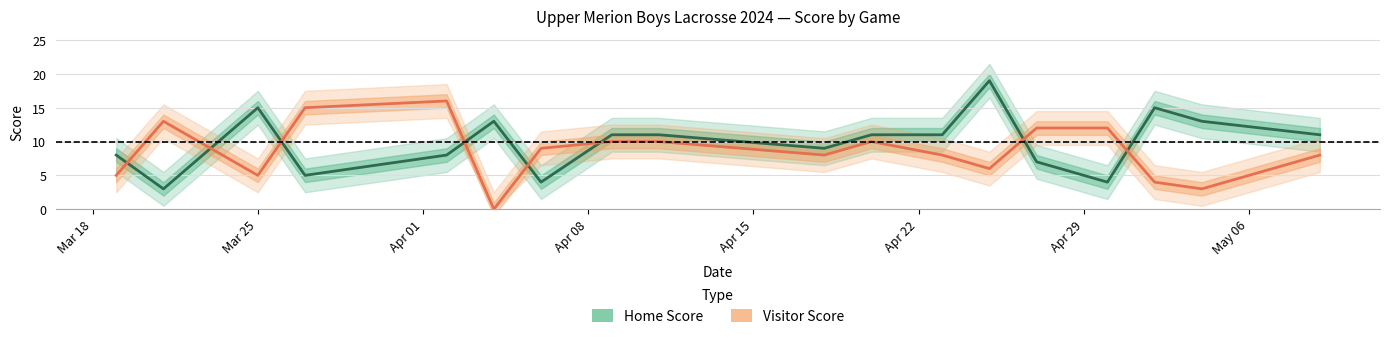

What is the greatest value displayed?

19